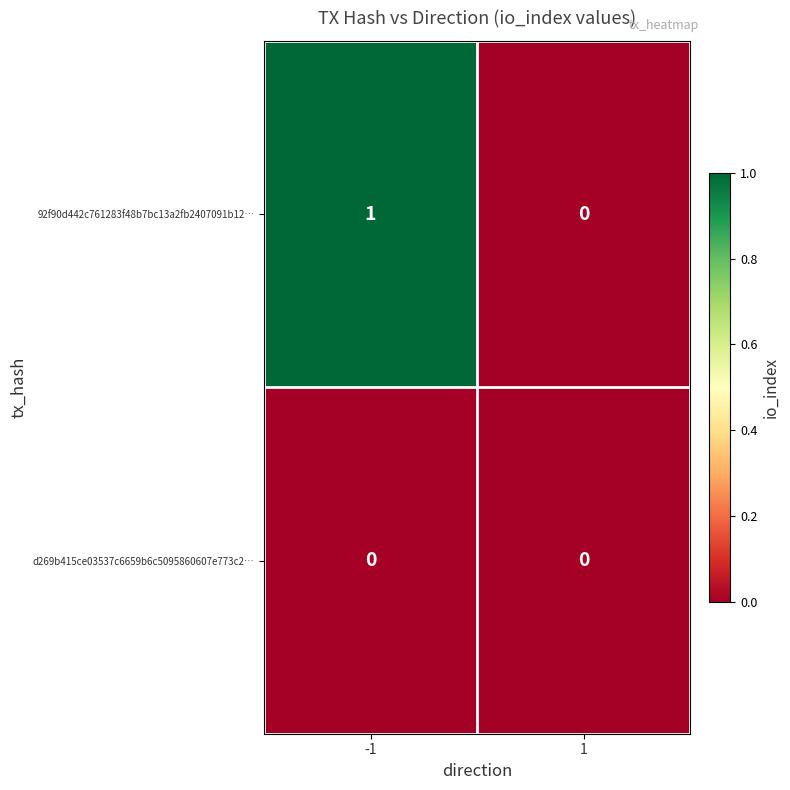

At which category is the sum across all series the highest?

-1